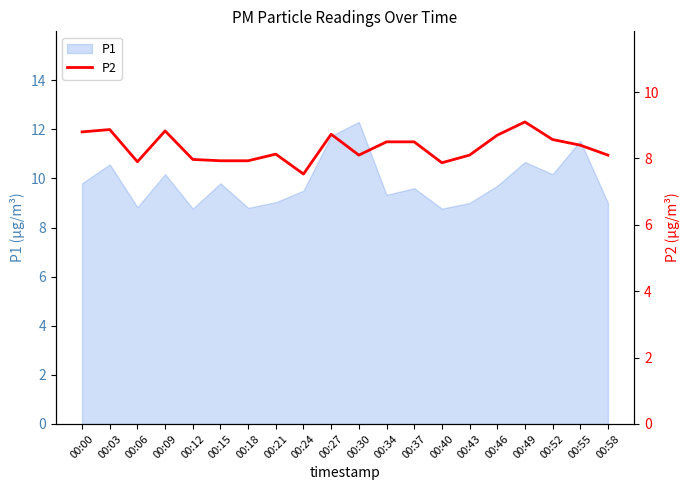

Does the chart have visible grid lines?

No